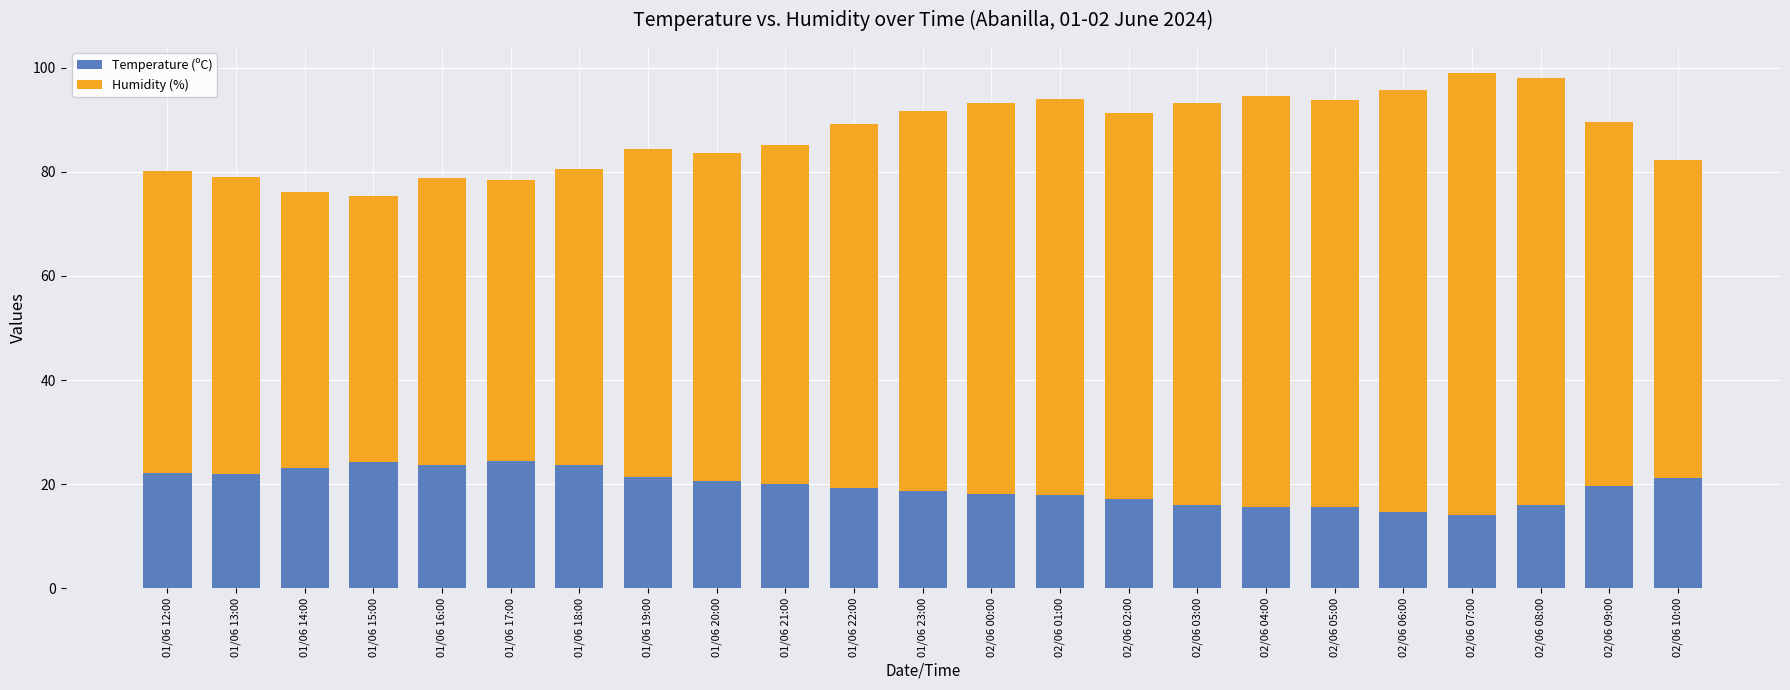

What is the average value of the Temperature (ºC) series?

19.5